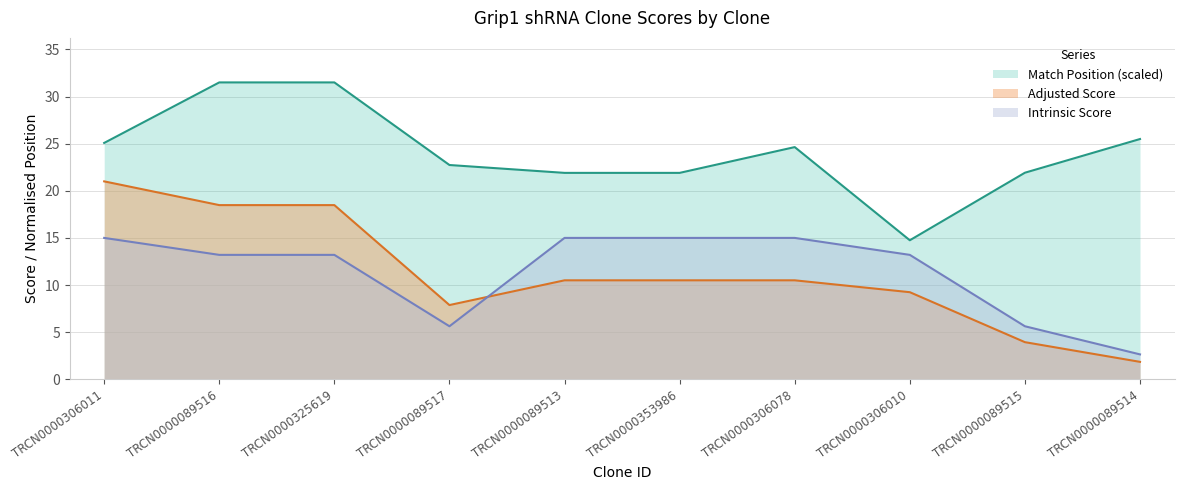

Is the value of Adjusted Score at TRCN0000089513 greater than the value of Match Position at TRCN0000325619?

No